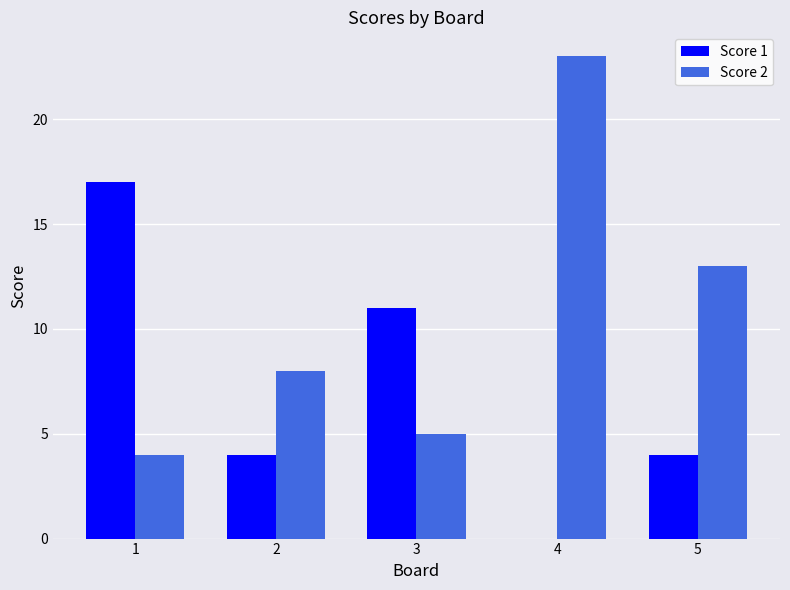

What are all the series names shown in the legend?

Score 1, Score 2